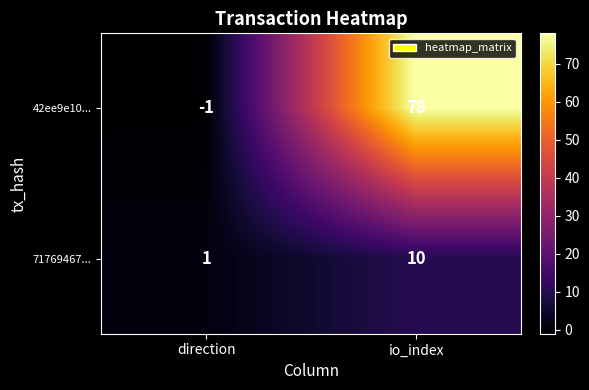

At which label is 42ee9e10... closest to 38?

direction